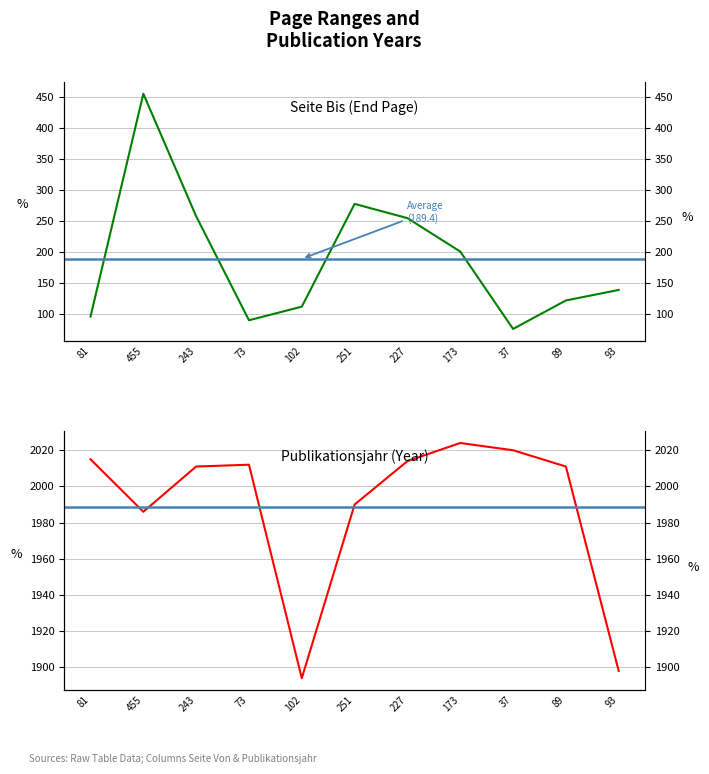

At which label does Publikationsjahr first exceed 2011?

81